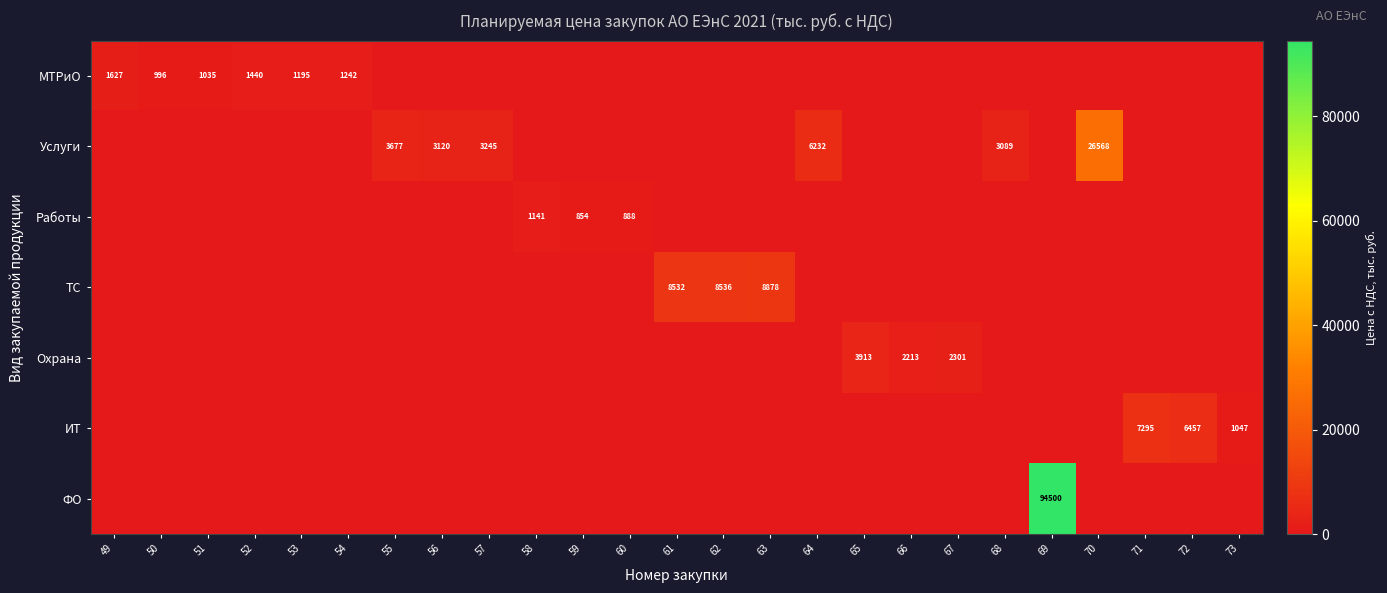

What is the difference between the highest and lowest values at 53?

1194.6